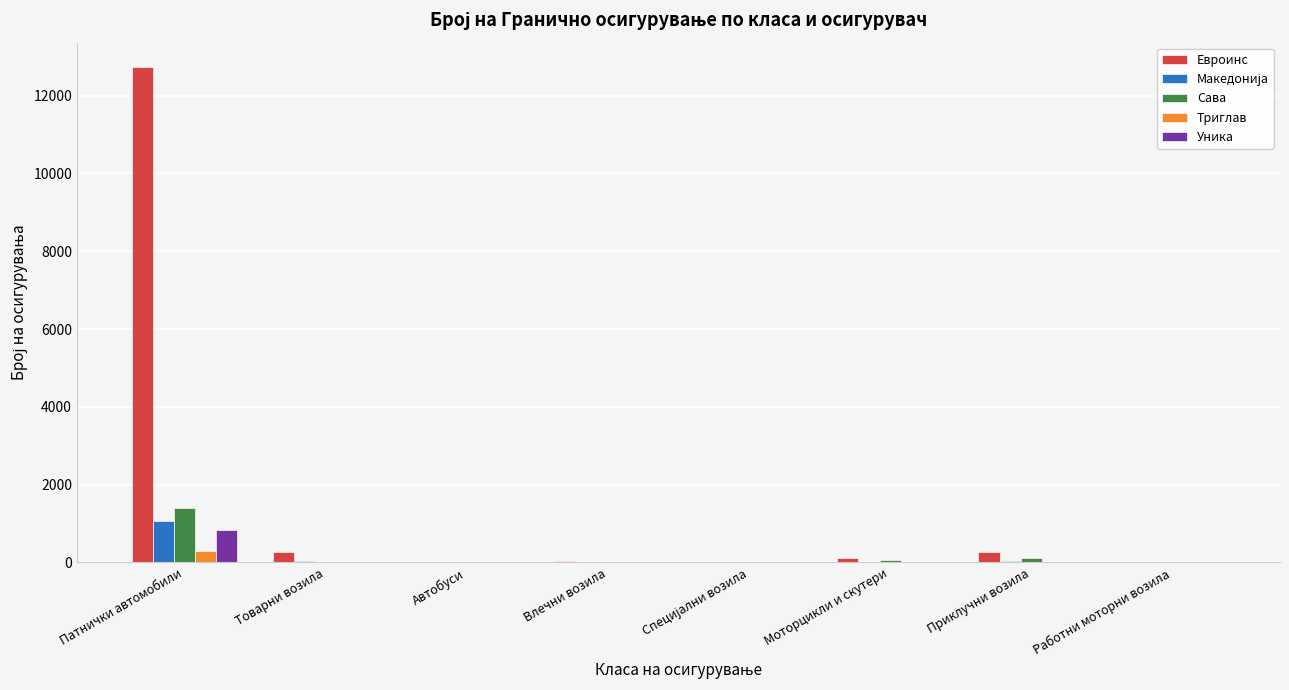

Which category has the highest value in the Уника series?

Патнички автомобили